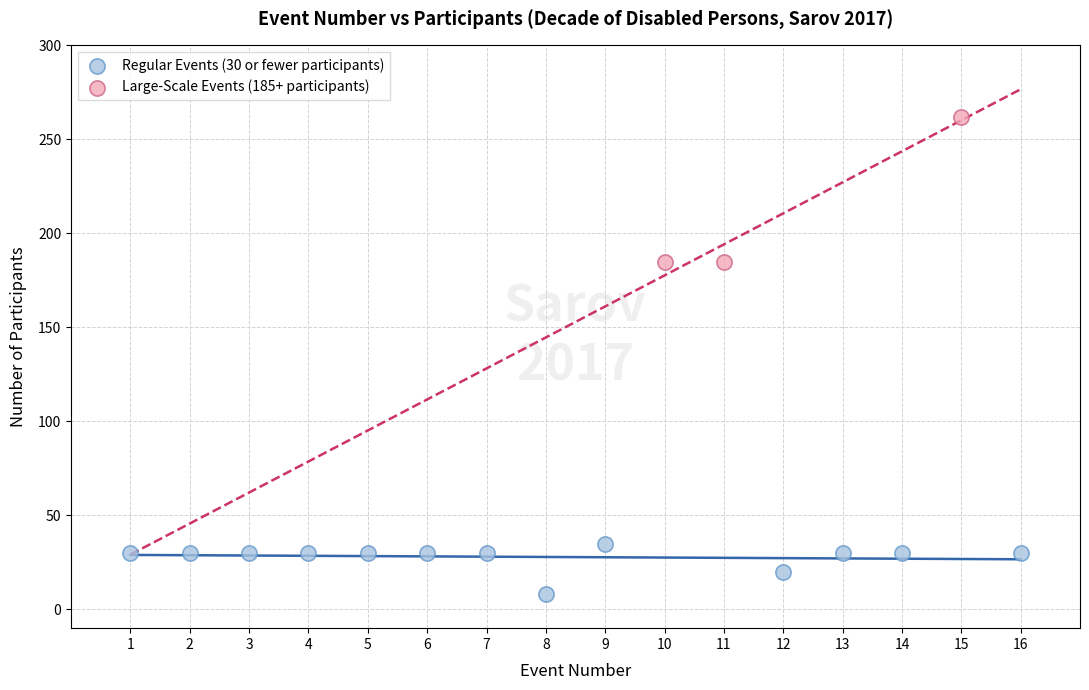

Which series has the widest spread of Y values?

Large-Scale Events (185+ participants)